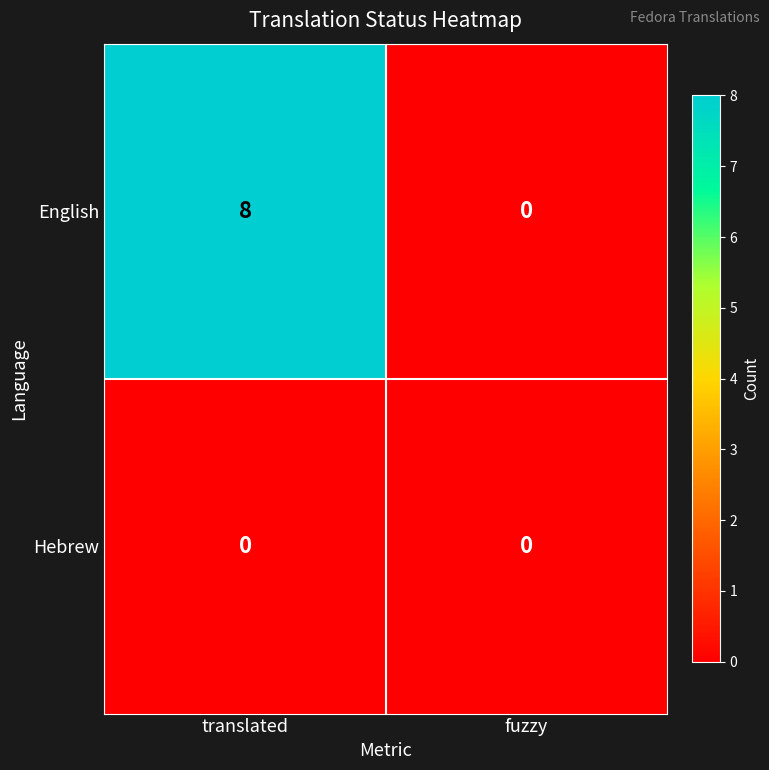

Reading left to right, list all the values displayed in this chart.

English: 8	0
Hebrew: 0	0